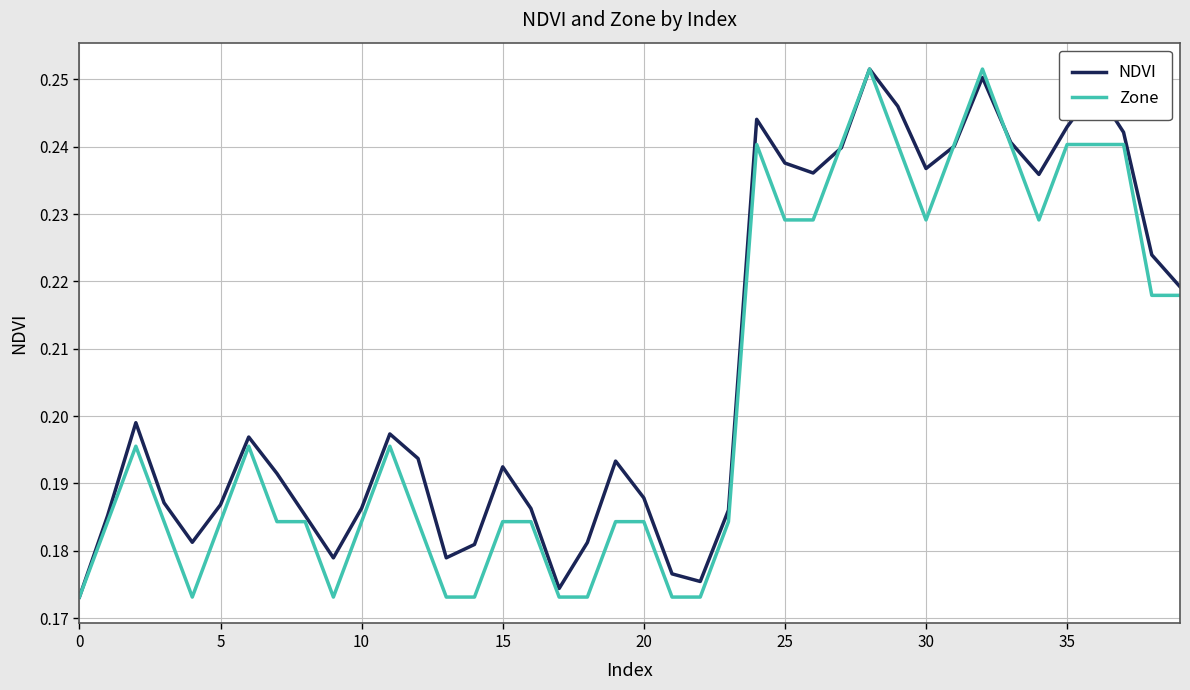

Which series has the largest total across all categories?

NDVI